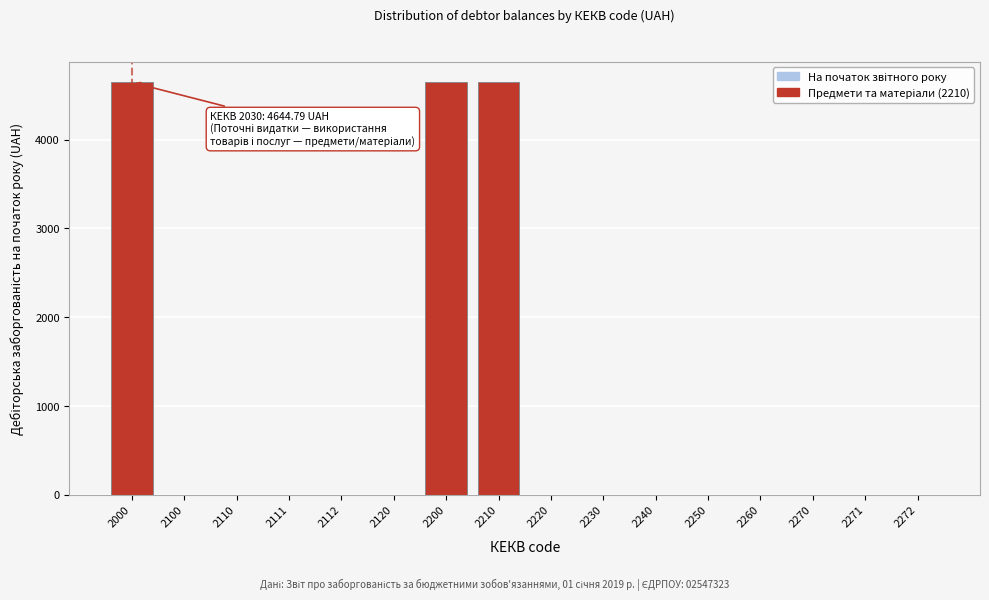

Reading left to right, transcribe all the data shown in this chart.

2000=4644.8	2100=0.0	2110=0.0	2111=0.0	2112=0.0	2120=0.0	2200=4644.8	2210=4644.8	2220=0.0	2230=0.0	2240=0.0	2250=0.0	2260=0.0	2270=0.0	2271=0.0	2272=0.0